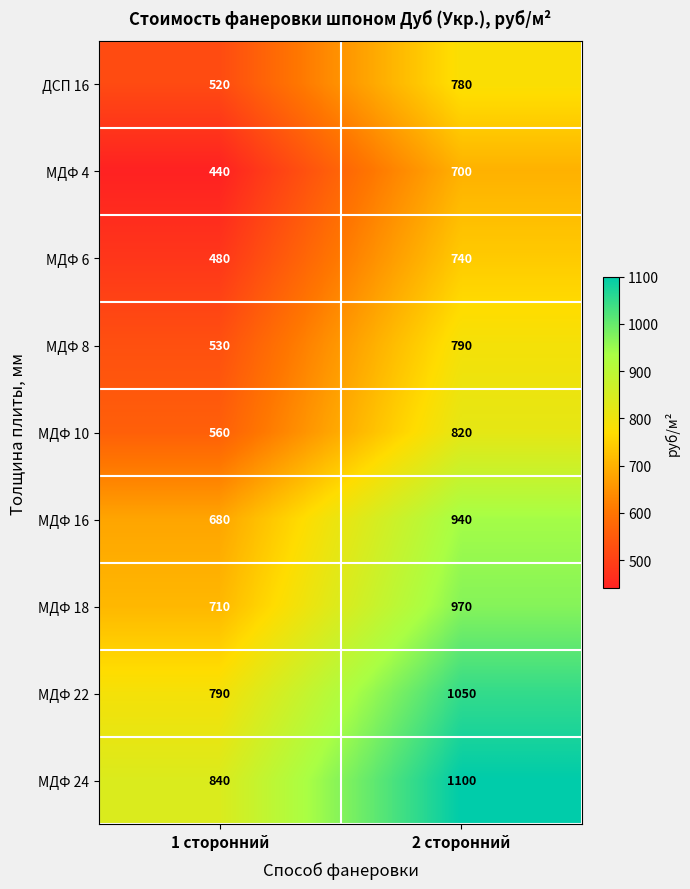

Is it true that ДСП 16 equals 293 at 2 сторонний?

False